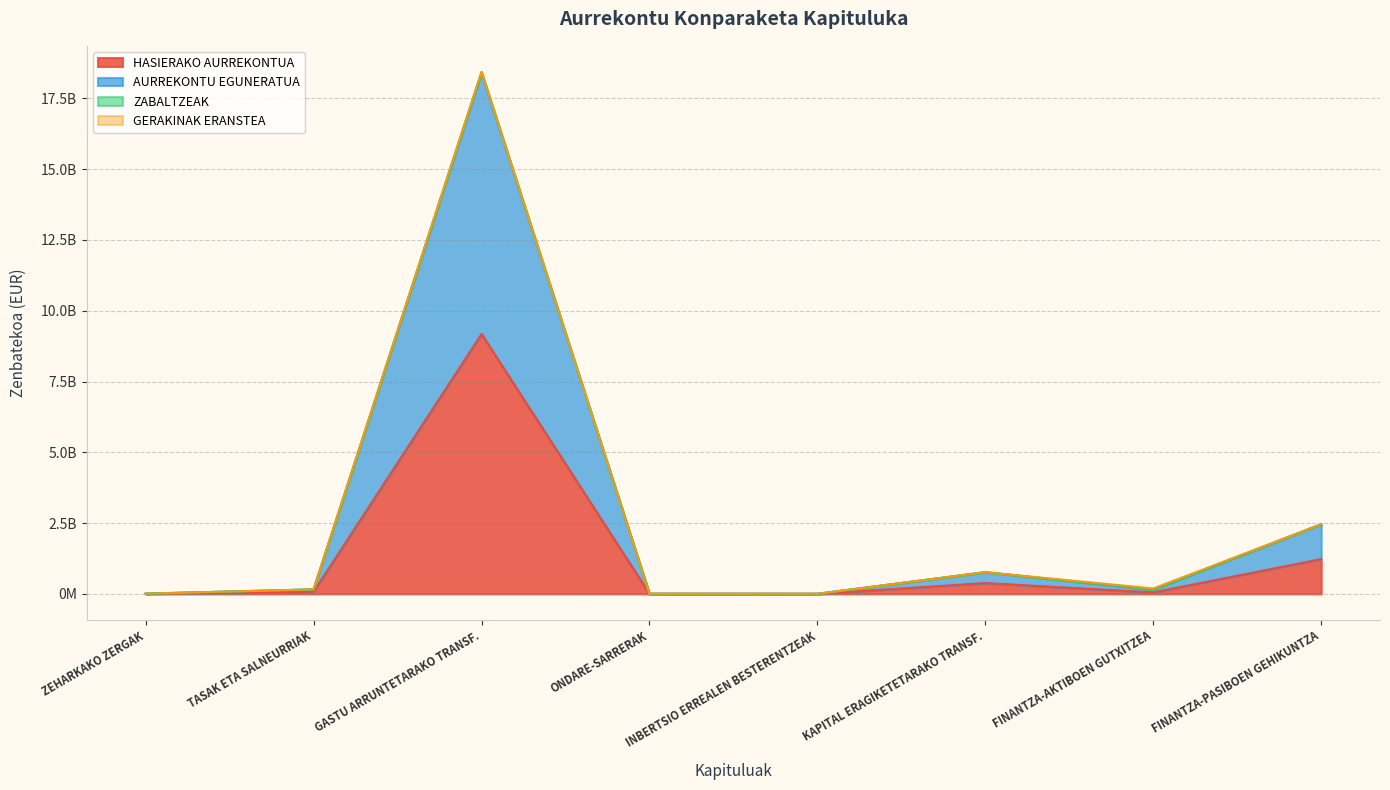

What position from the left is FINANTZA-PASIBOEN GEHIKUNTZA?

8